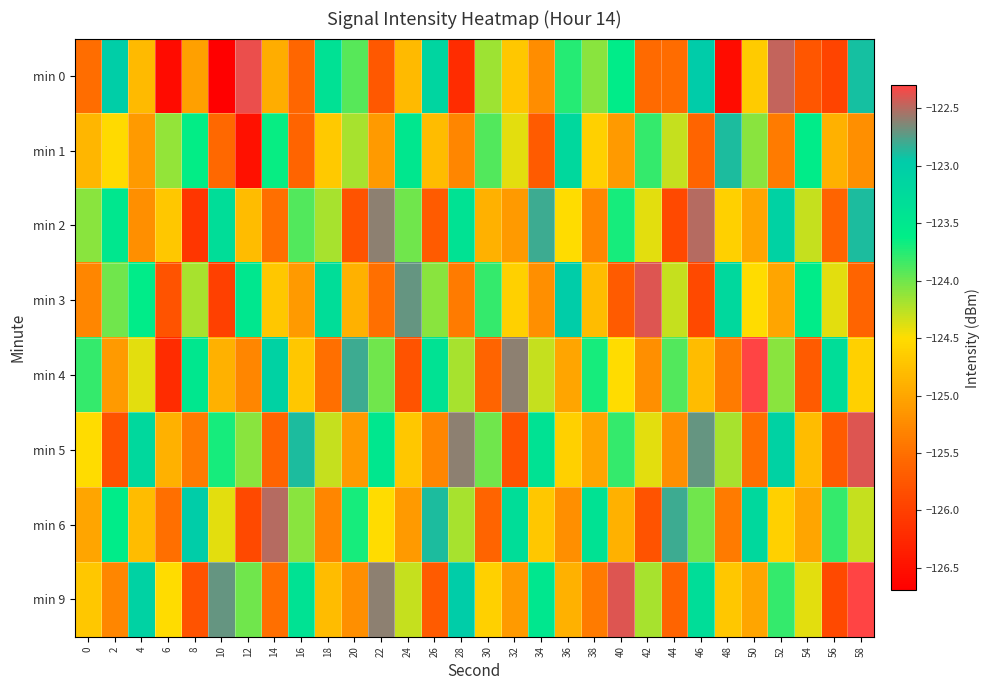

What is the total value across all series at 2?

-994.8